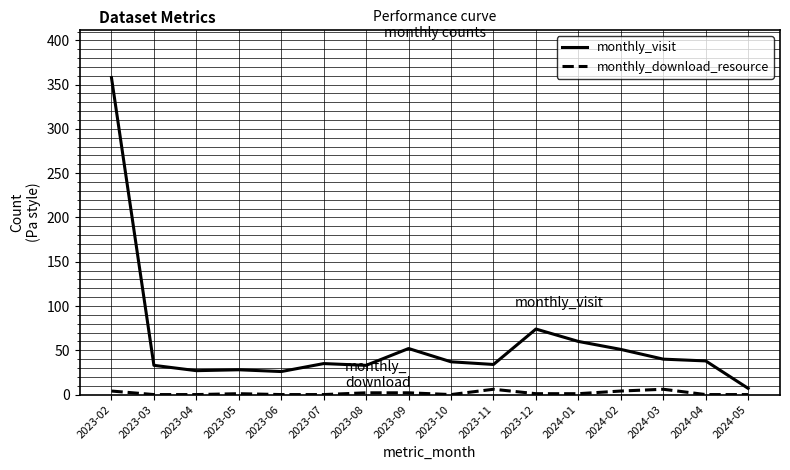

True or false: monthly_visit and monthly_download_resource intersect in this chart.

False